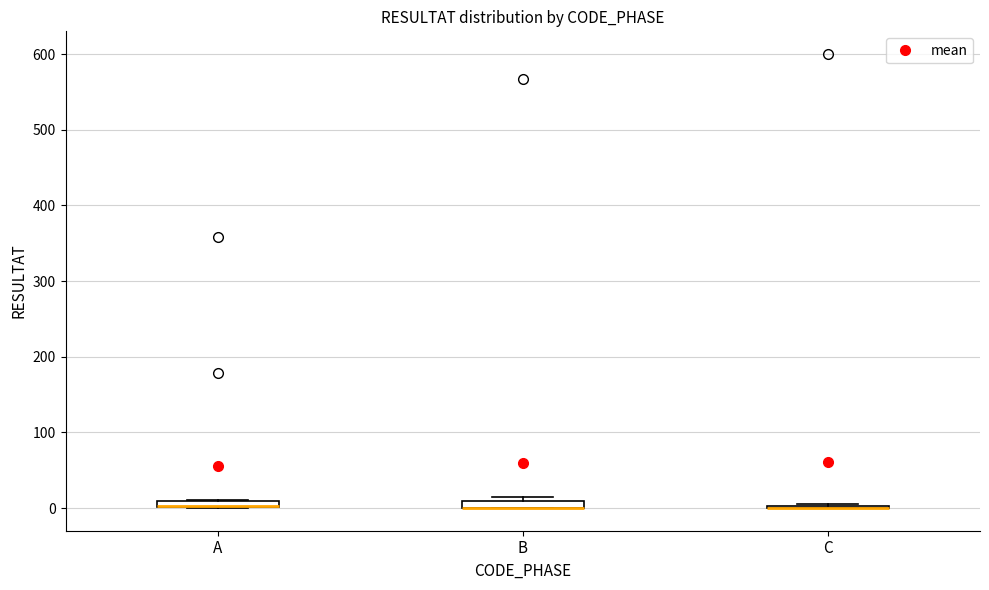

Where is the upper edge of the box for B on the y-axis? The values are not printed on the chart, so give them approximately, as read against the axis.

10